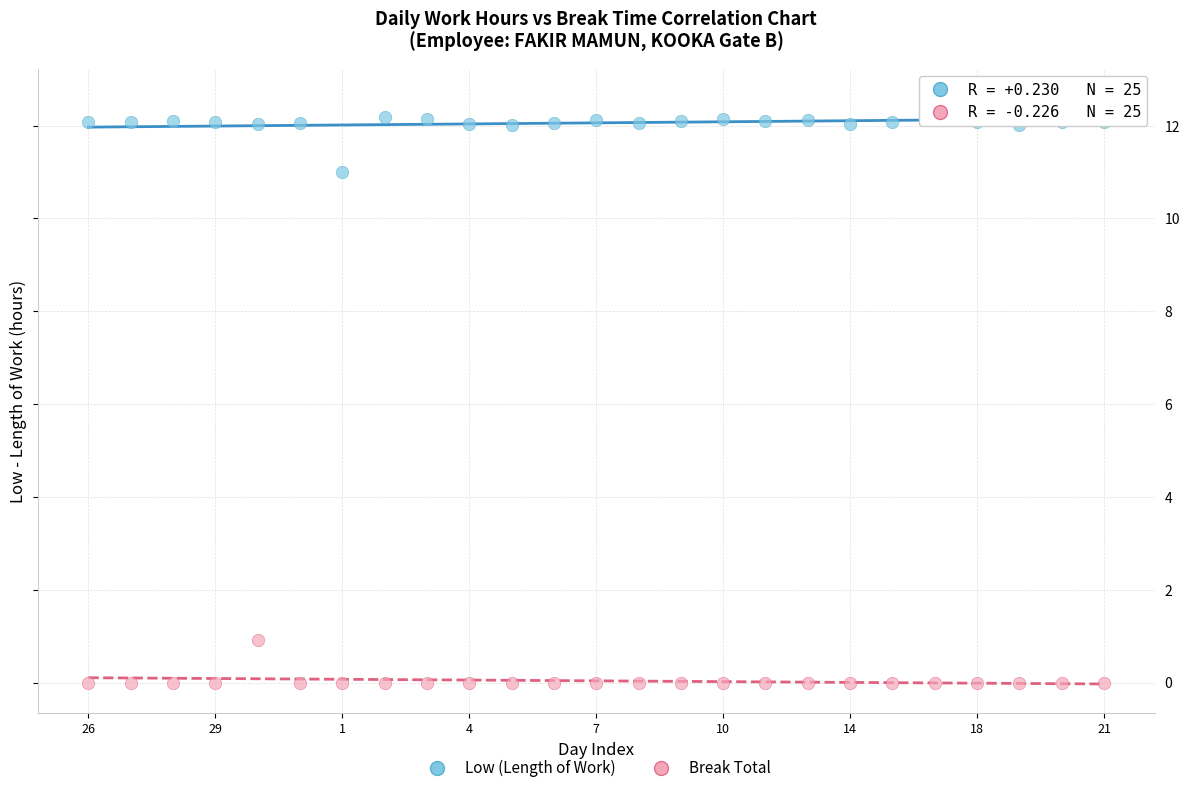

Across all data points, what is the range of Y values (max minus min)?

12.6